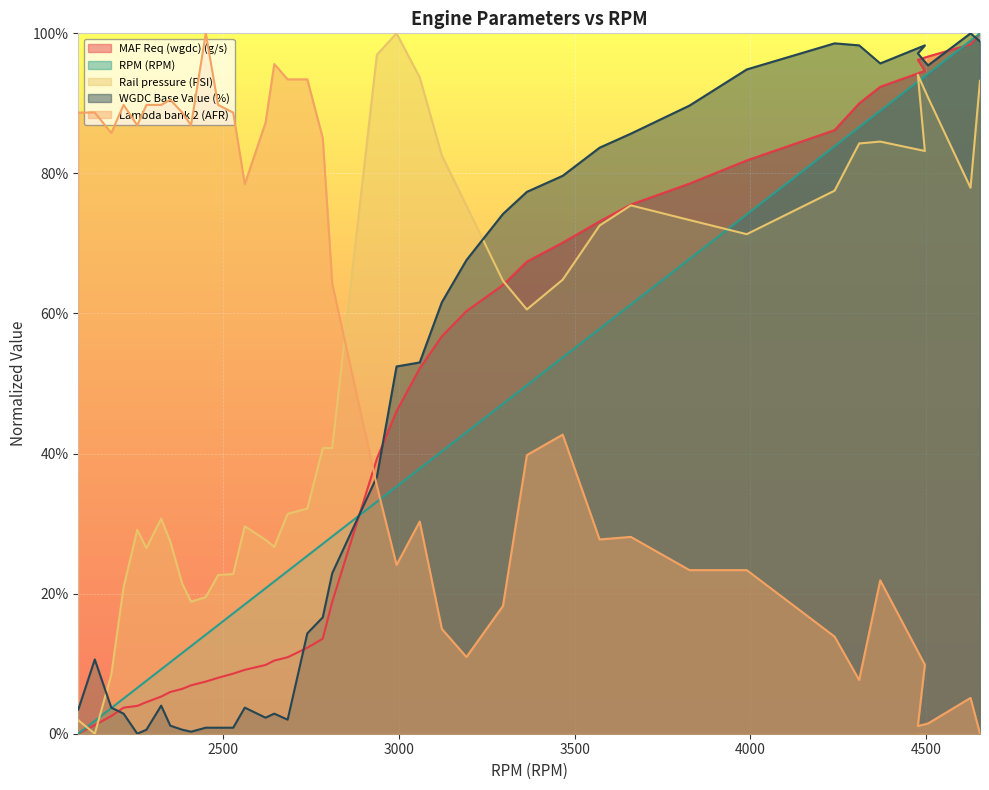

In WGDC Base Value (%), how many points are lower than both neighbors (excluding endpoints)?

6